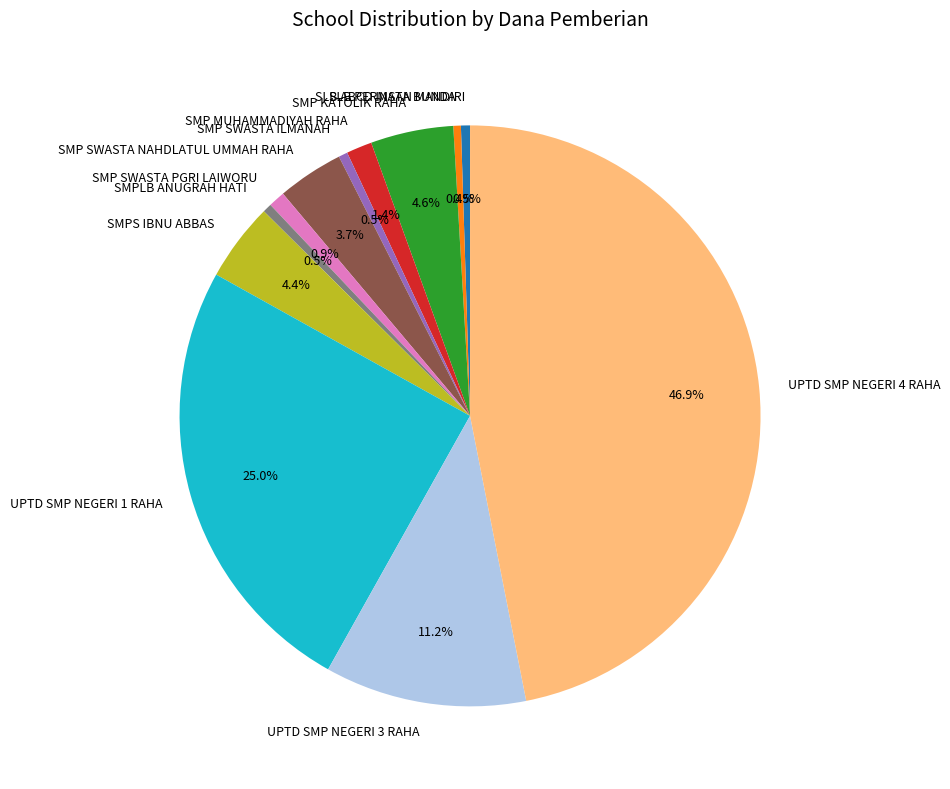

Is there a majority slice in this chart?

No